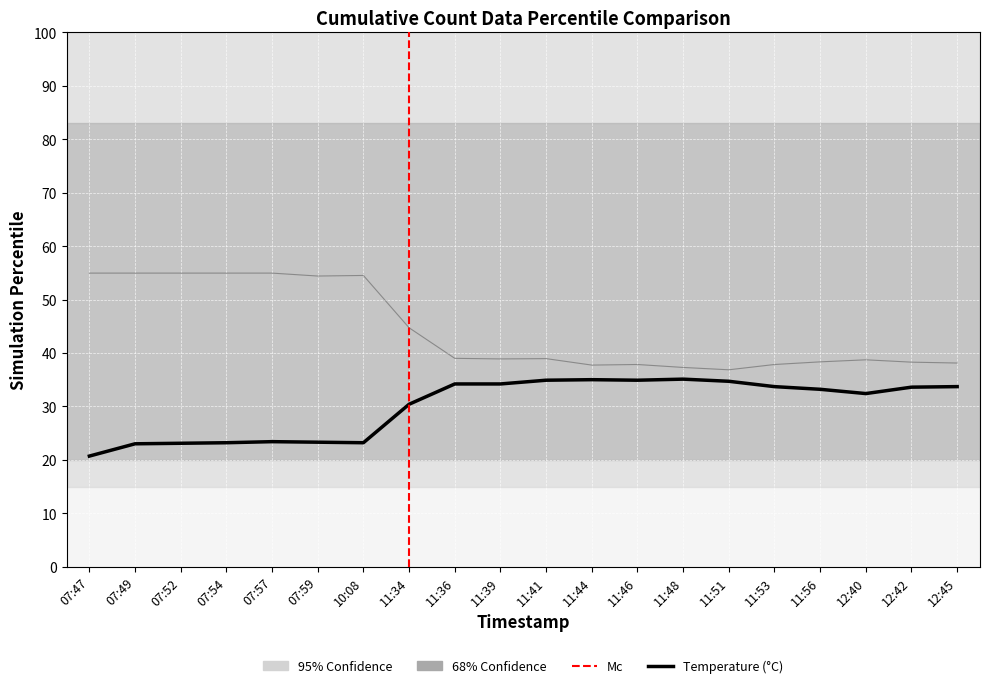

What is the label of the 19th point from the right?

07:49